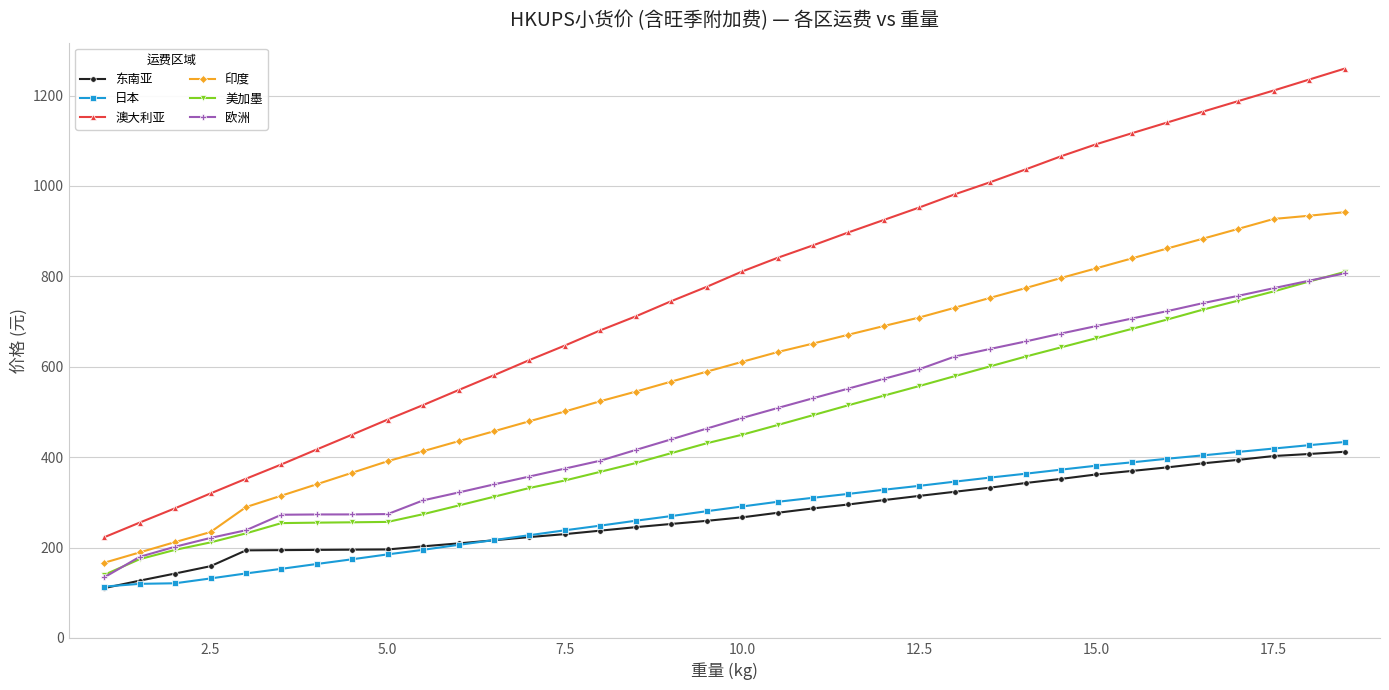

What is the difference between the maximum and minimum values in the 日本 series?

319.9